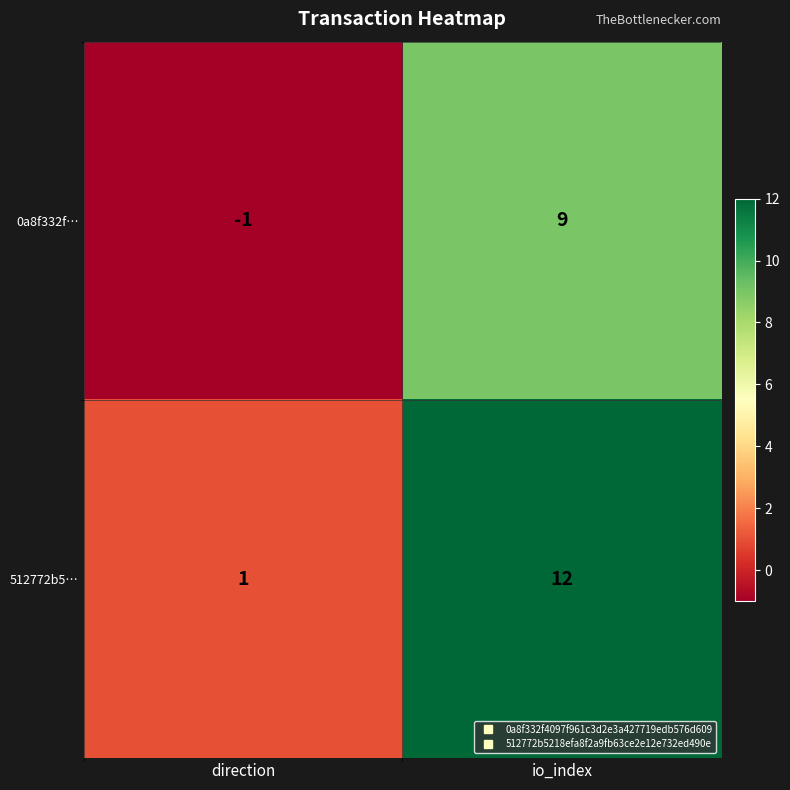

Which series has the largest range (max minus min)?

512772b5…